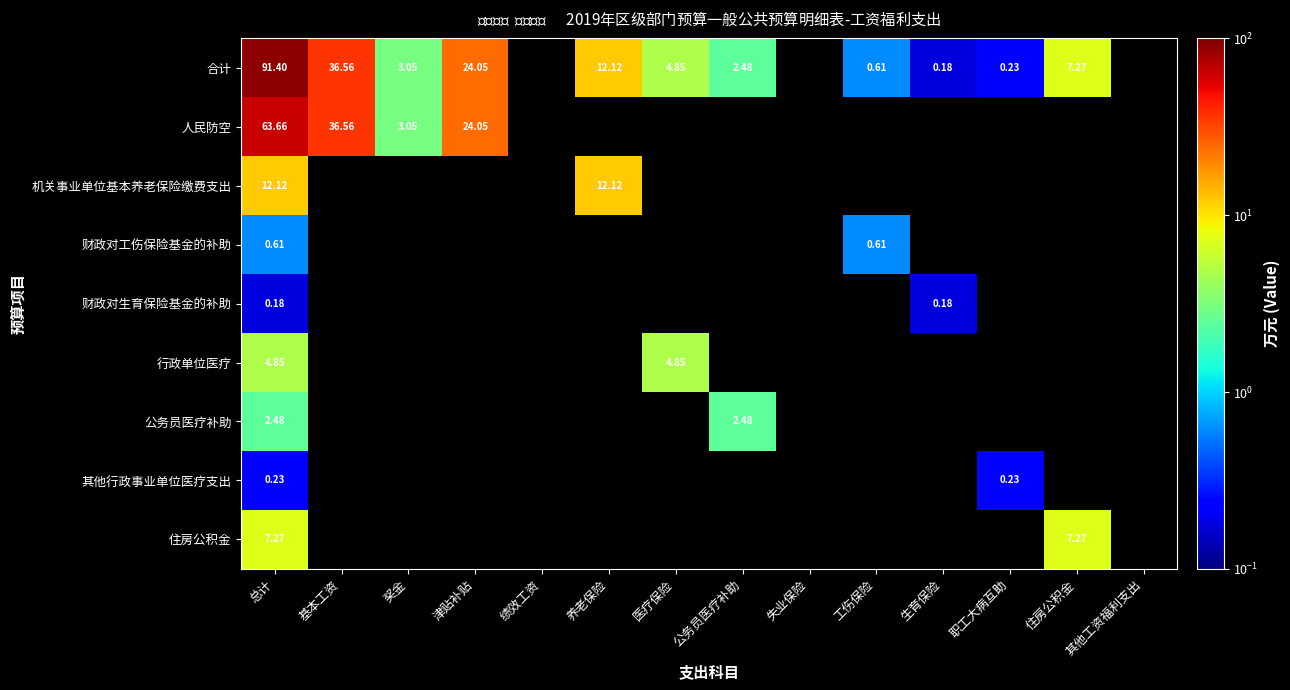

What is the difference between the maximum and minimum values in the 人民防空 series?

60.6